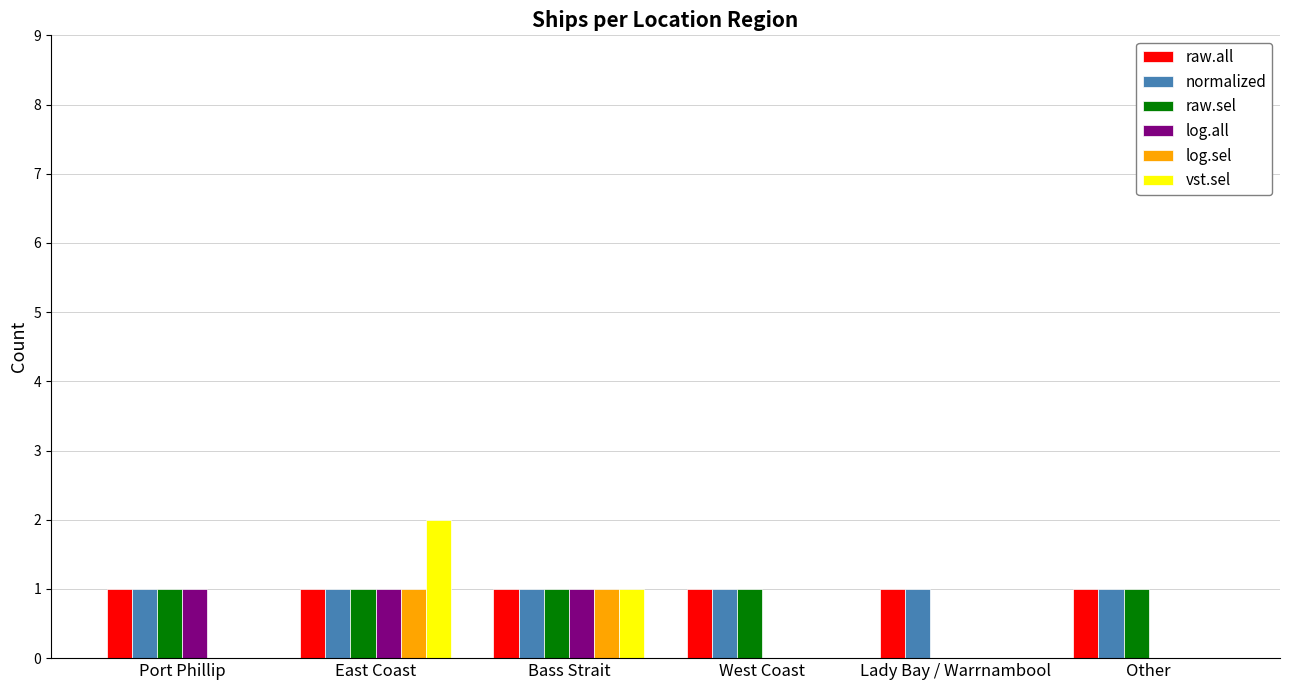

Reading left to right, extract all data points from this chart.

raw.all: Port Phillip=1	East Coast=1	Bass Strait=1	West Coast=1	Lady Bay / Warrnambool=1	Other=1
normalized: Port Phillip=1	East Coast=1	Bass Strait=1	West Coast=1	Lady Bay / Warrnambool=1	Other=1
raw.sel: Port Phillip=1	East Coast=1	Bass Strait=1	West Coast=1	Lady Bay / Warrnambool=0	Other=1
log.all: Port Phillip=1	East Coast=1	Bass Strait=1	West Coast=0	Lady Bay / Warrnambool=0	Other=0
log.sel: Port Phillip=0	East Coast=1	Bass Strait=1	West Coast=0	Lady Bay / Warrnambool=0	Other=0
vst.sel: Port Phillip=0	East Coast=2	Bass Strait=1	West Coast=0	Lady Bay / Warrnambool=0	Other=0